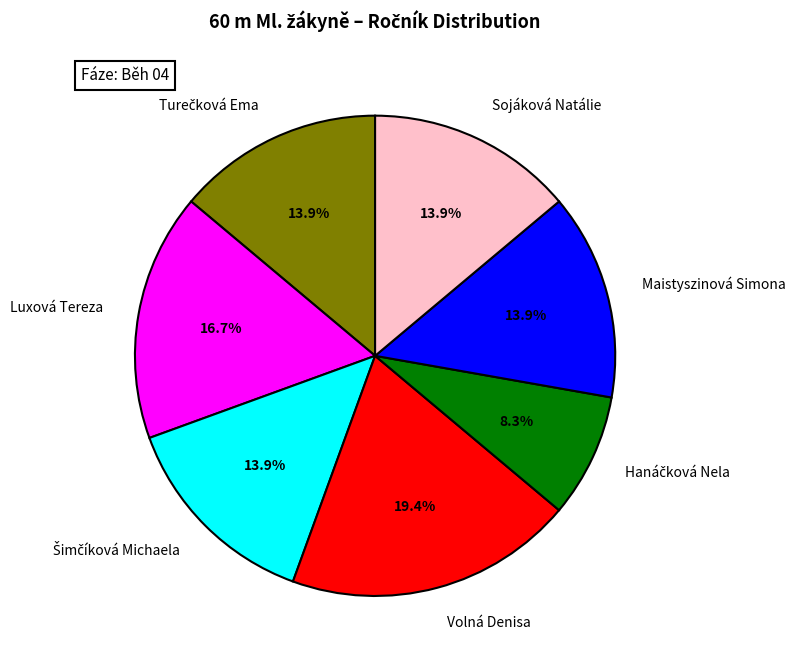

Is there any slice that represents more than half of the pie?

No